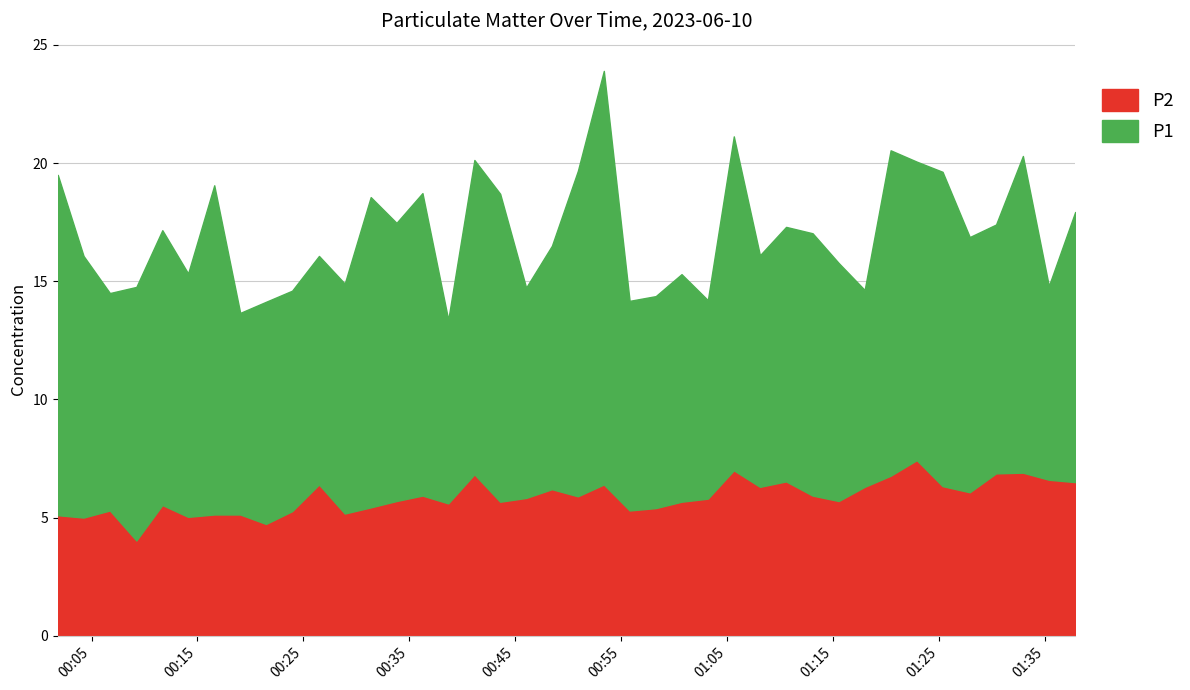

How many series are shown in this chart?

2